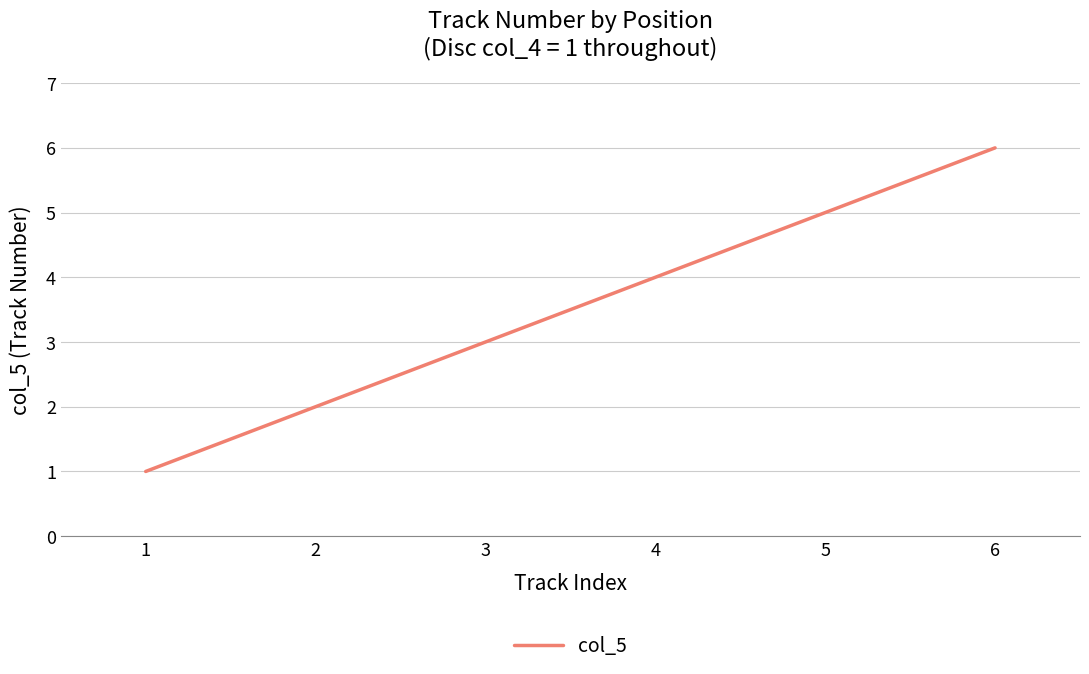

Between 3 and 1, which is larger?

3